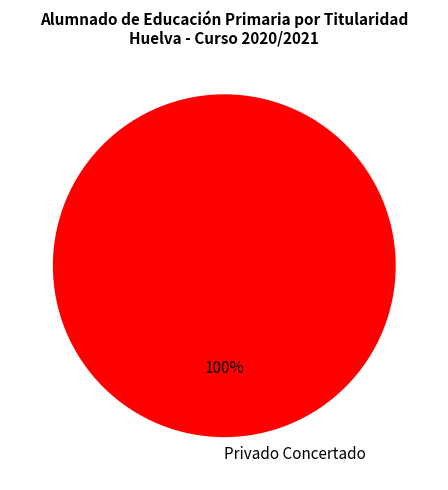

What is the majority slice?

Privado Concertado